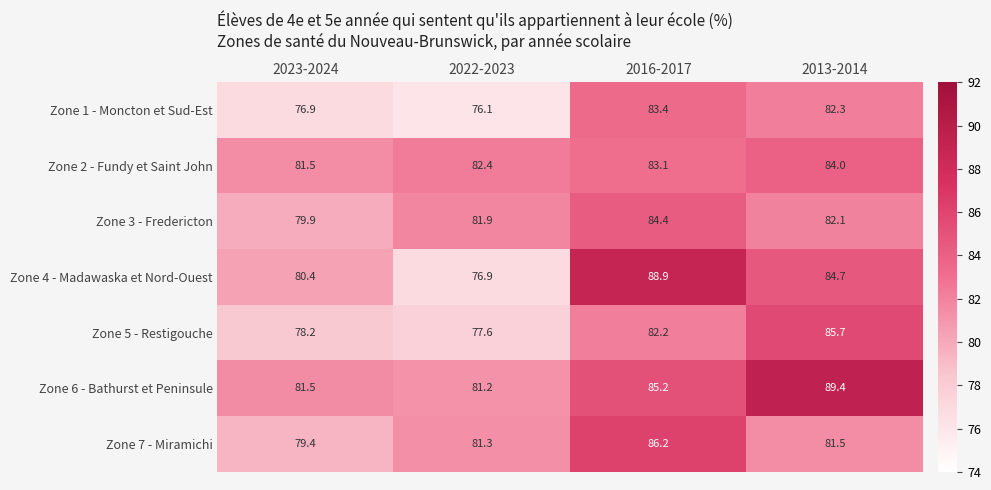

Reading left to right, transcribe all the data shown in this chart.

Zone 1 - Moncton et Sud-Est: 2023-2024=76.9	2022-2023=76.1	2016-2017=83.4	2013-2014=82.3
Zone 2 - Fundy et Saint John: 2023-2024=81.5	2022-2023=82.4	2016-2017=83.1	2013-2014=84.0
Zone 3 - Fredericton: 2023-2024=79.9	2022-2023=81.9	2016-2017=84.4	2013-2014=82.1
Zone 4 - Madawaska et Nord-Ouest: 2023-2024=80.4	2022-2023=76.9	2016-2017=88.9	2013-2014=84.7
Zone 5 - Restigouche: 2023-2024=78.2	2022-2023=77.6	2016-2017=82.2	2013-2014=85.7
Zone 6 - Bathurst et Peninsule: 2023-2024=81.5	2022-2023=81.2	2016-2017=85.2	2013-2014=89.4
Zone 7 - Miramichi: 2023-2024=79.4	2022-2023=81.3	2016-2017=86.2	2013-2014=81.5